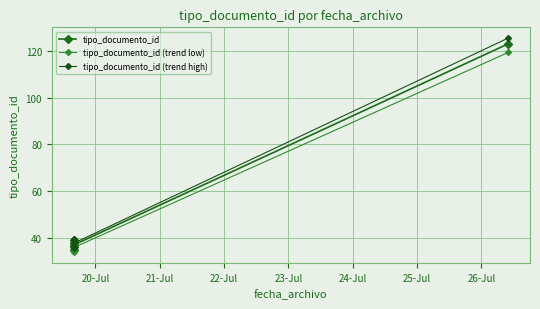

Reading left to right, list all the values displayed in this chart.

tipo_documento_id: 35.0	38.0	36.0	39.0	37.0	123.0
tipo_documento_id (trend low): 33.9	36.9	34.9	37.8	35.9	119.3
tipo_documento_id (trend high): 35.7	38.8	36.7	39.8	37.7	125.5